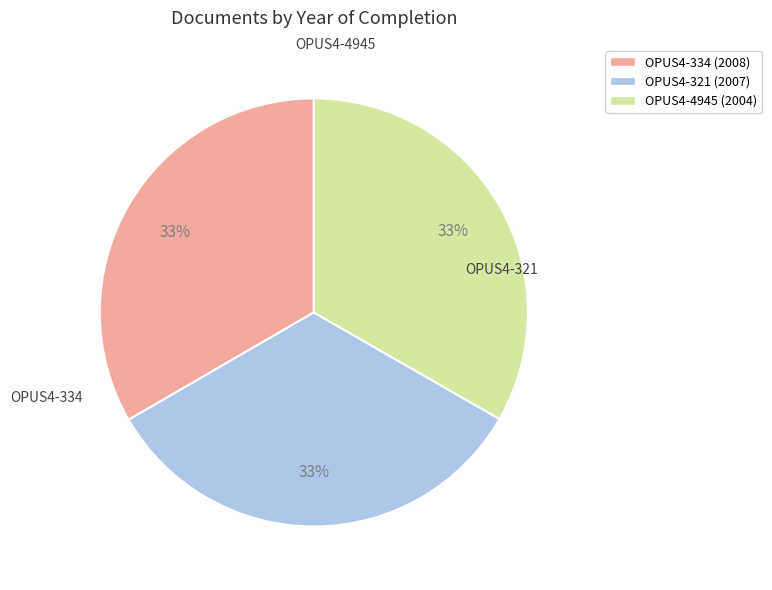

Combined, do OPUS4-334 and OPUS4-4945 account for over 50%?

Yes